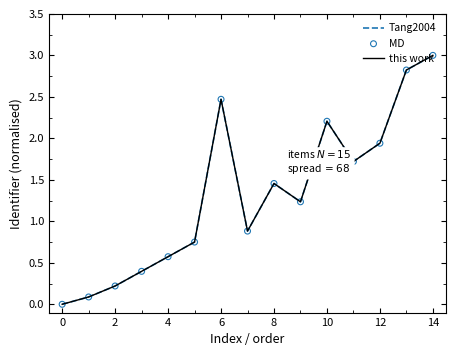

Does the chart have visible grid lines?

No